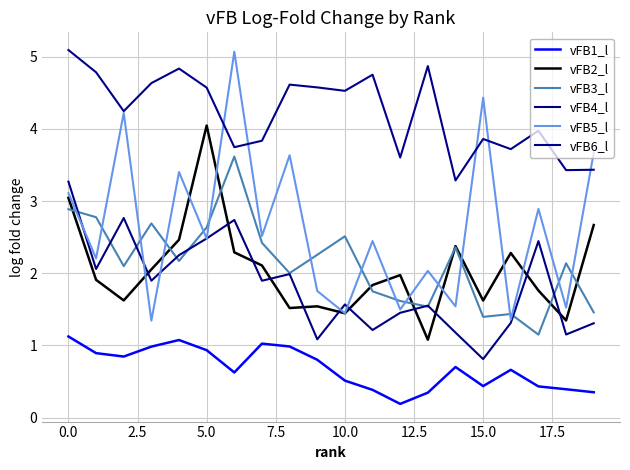

At which label does vFB1_l reach its peak?

0.0